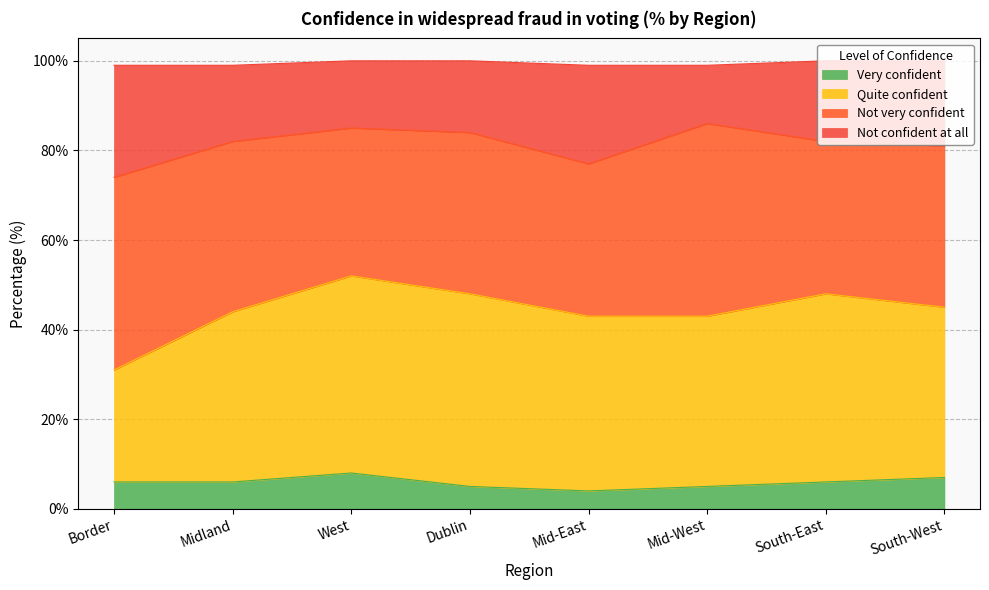

Does the chart have visible grid lines?

Yes